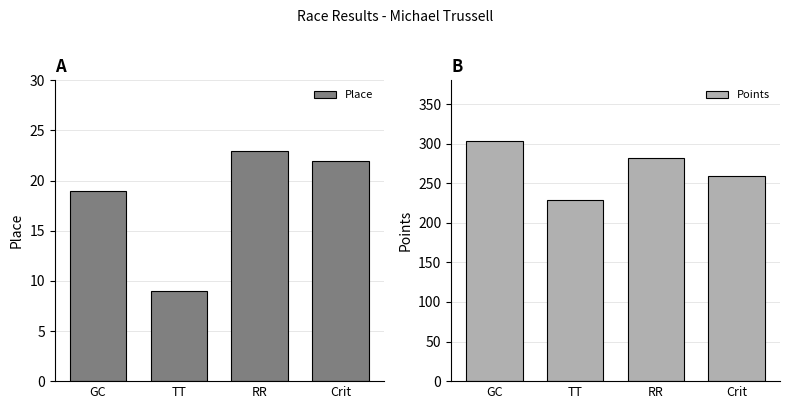

At which category does the chart reach its peak across all series?

GC